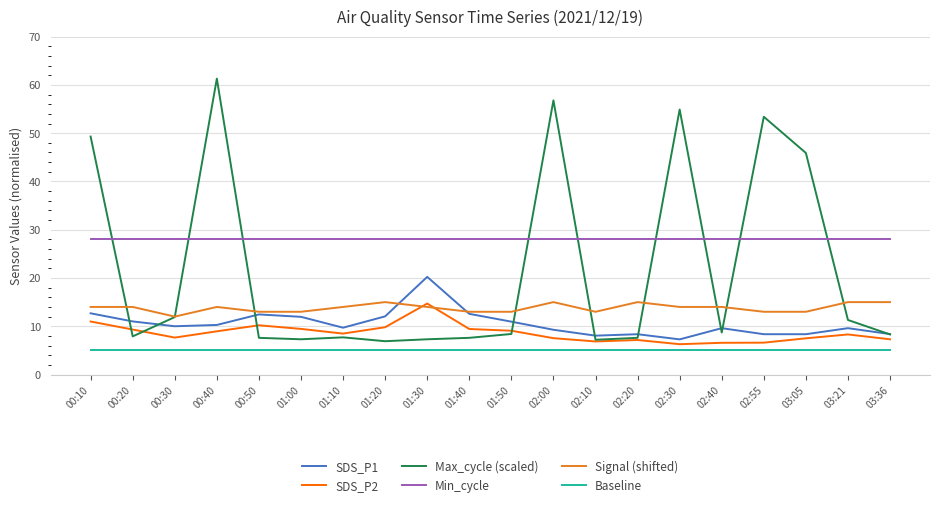

True or false: SDS_P1 and Min_cycle intersect in this chart.

False